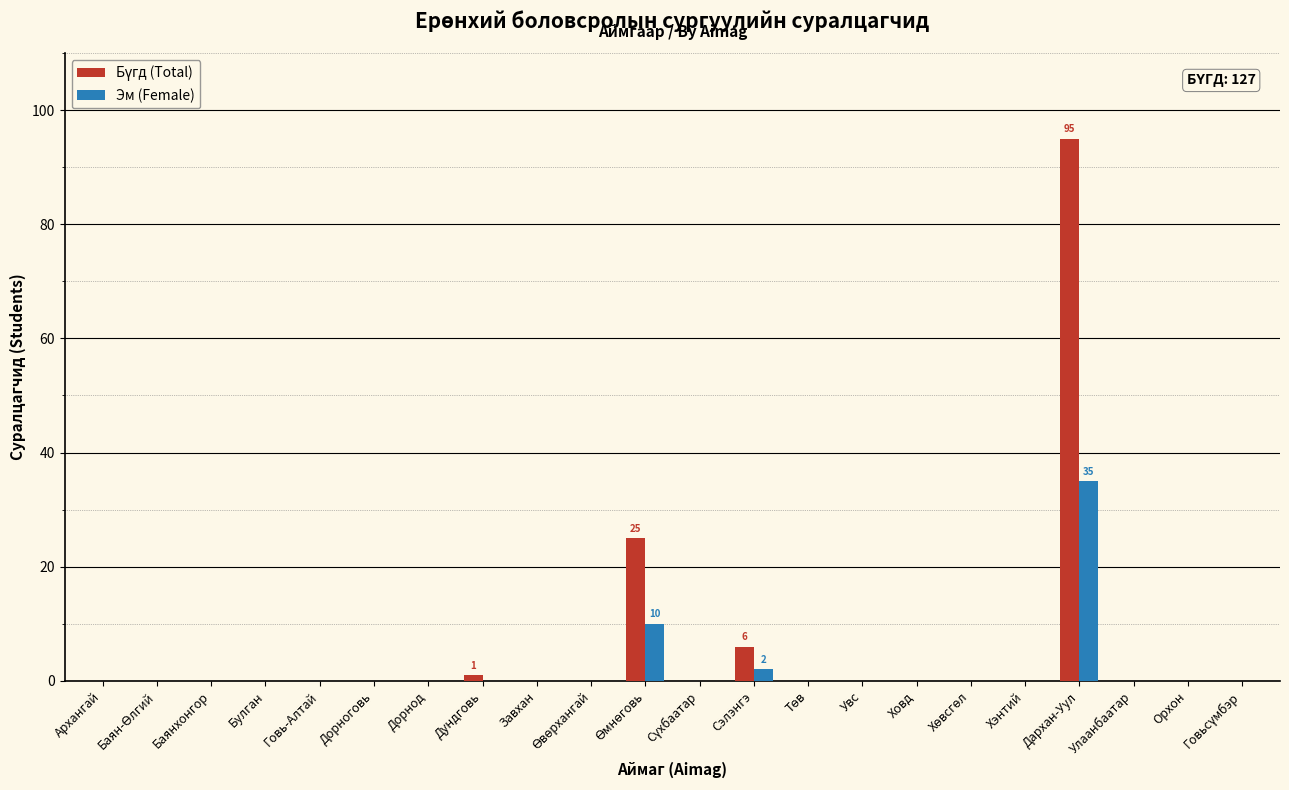

What is the greatest value displayed?

95